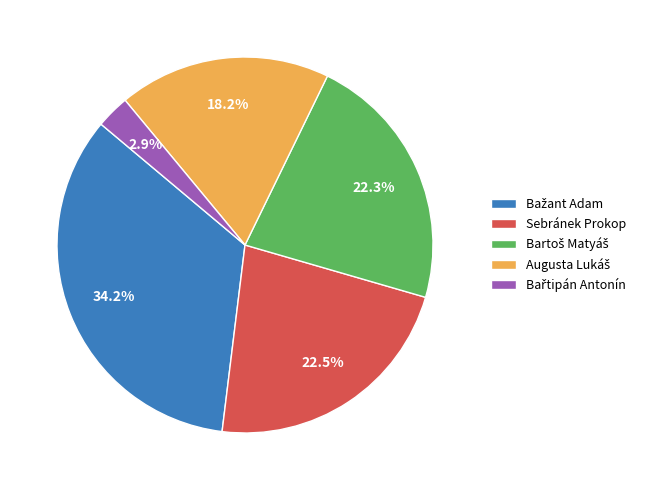

How much of the chart is everything except Sebránek Prokop?

77.5%